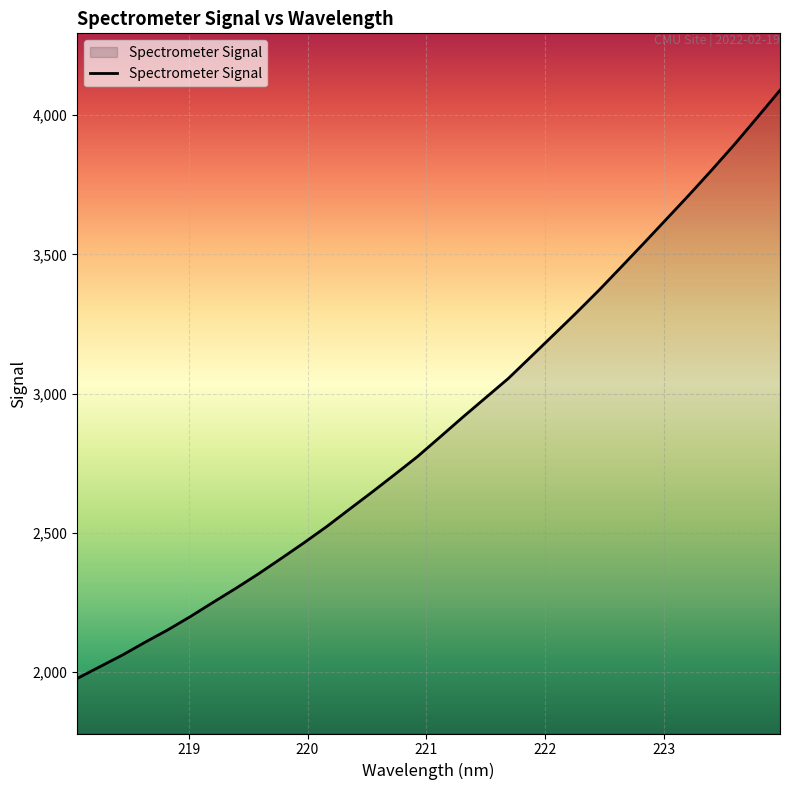

What is the difference between the maximum and minimum values?

2113.1